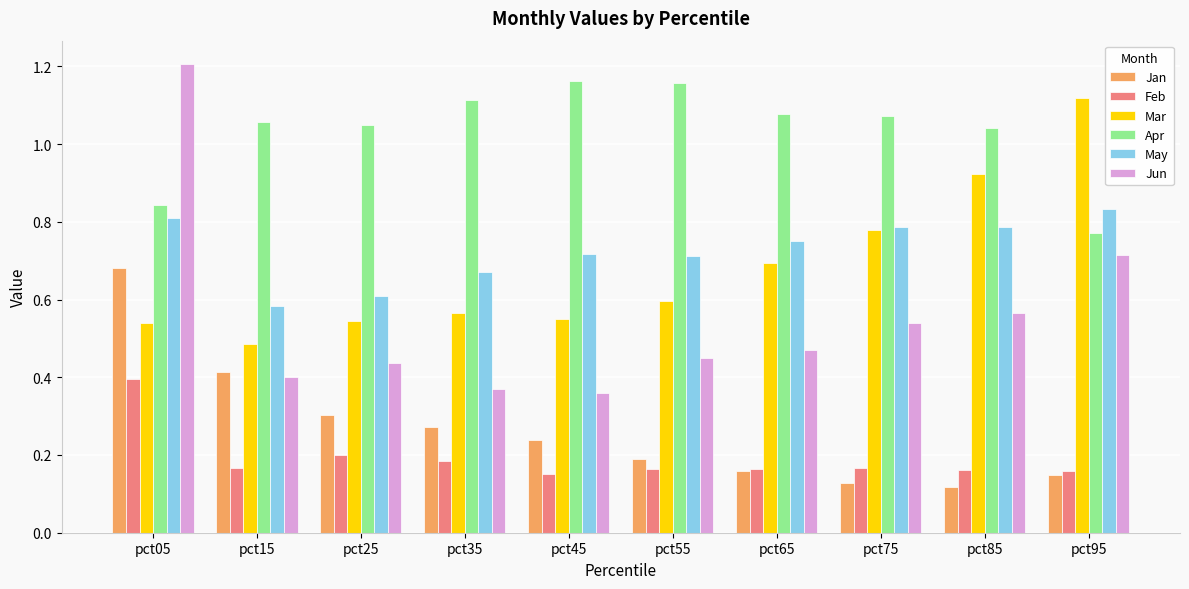

Which series has the largest range (max minus min)?

Jun